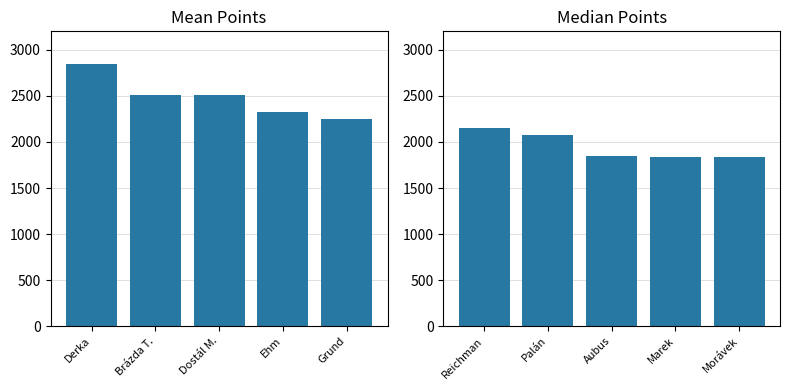

What is the value of the Mean Points bar at the 4th from the left?

2324